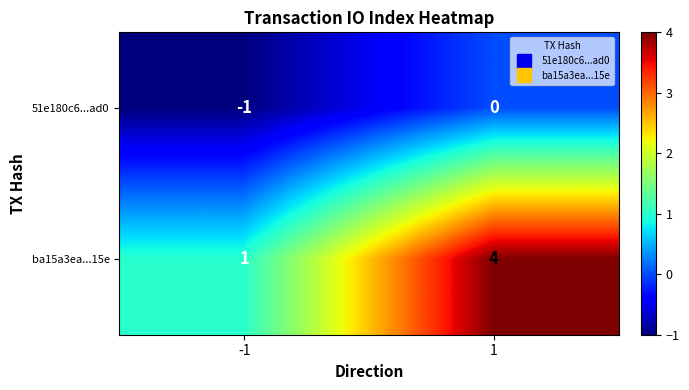

The value of ba15a3ea...15e at -1 is 0. True or false?

False